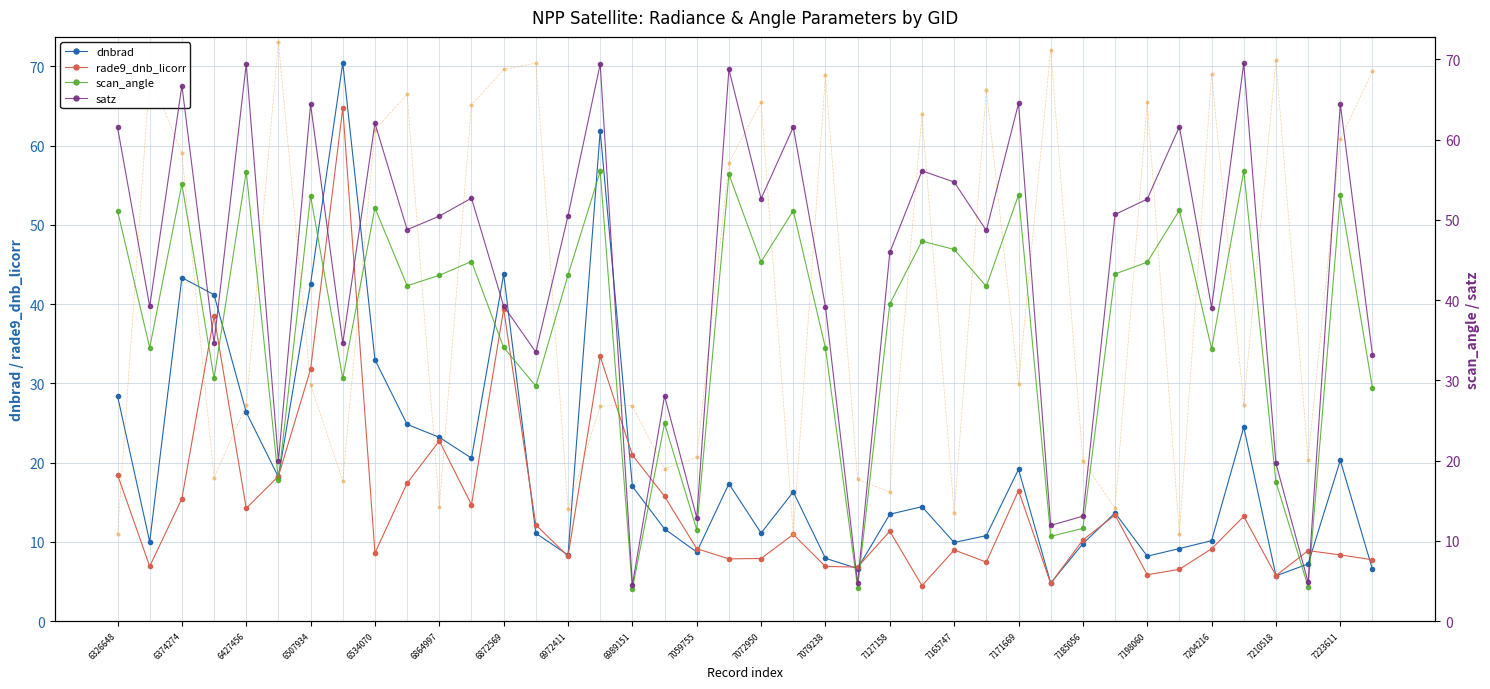

True or false: rade9_dnb_licorr has more than 2 interior local peaks.

True